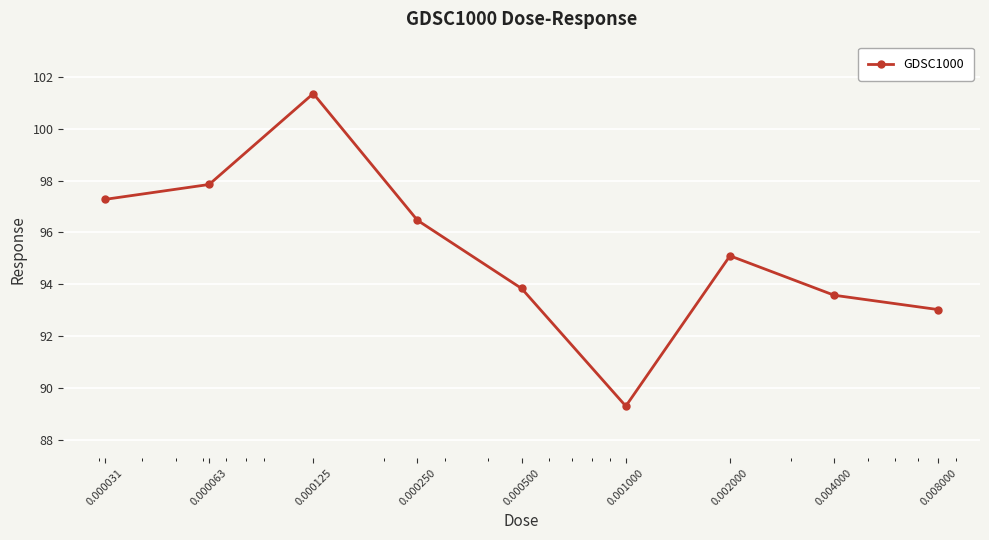

What is the value of the 2nd point from the left?

97.8